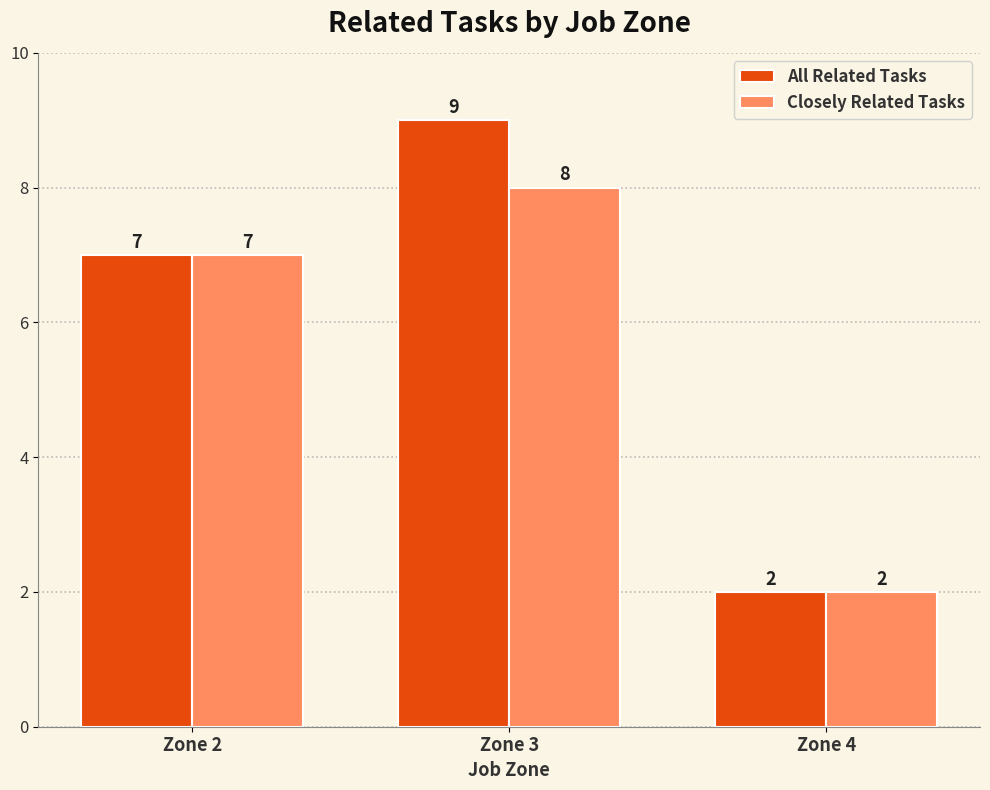

Reading left to right, transcribe all the data shown in this chart.

All Related Tasks: Zone 2=7	Zone 3=9	Zone 4=2
Closely Related Tasks: Zone 2=7	Zone 3=8	Zone 4=2